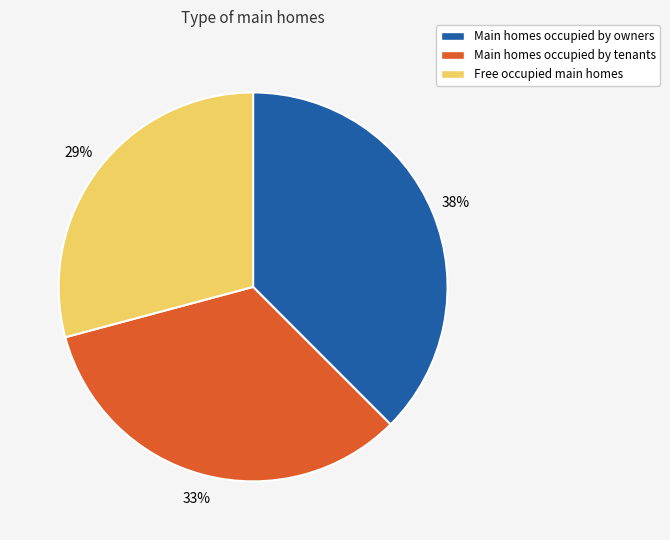

Does Main homes occupied by owners represent more than half of the total?

No